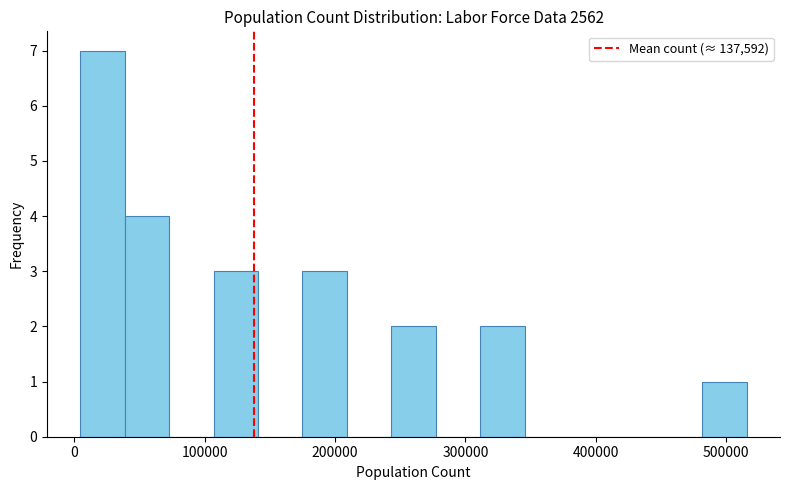

Read against the x-axis, roughly where is the centre of the tallest bar?

20000